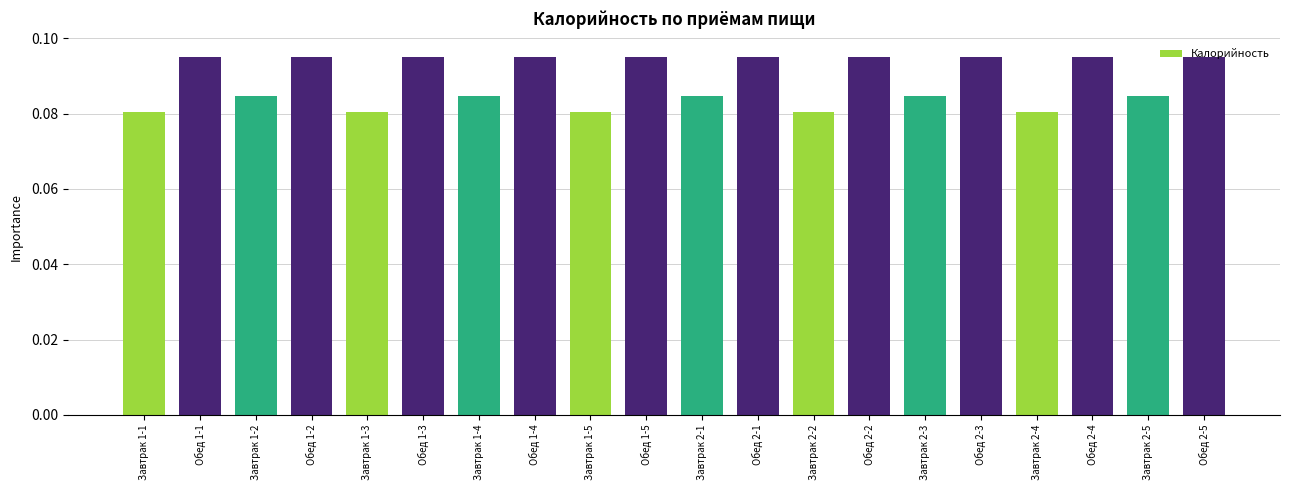

How many values are between 0 and 1?

20